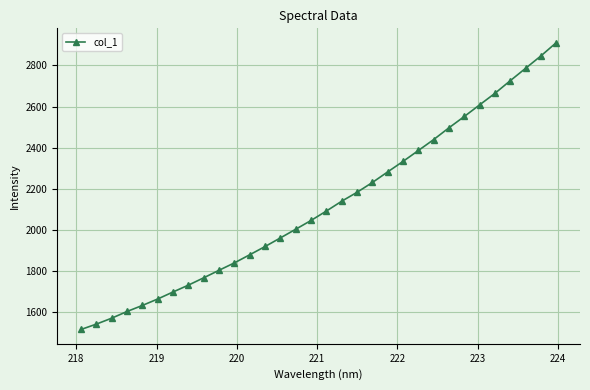

What is the greatest value displayed?

2910.4